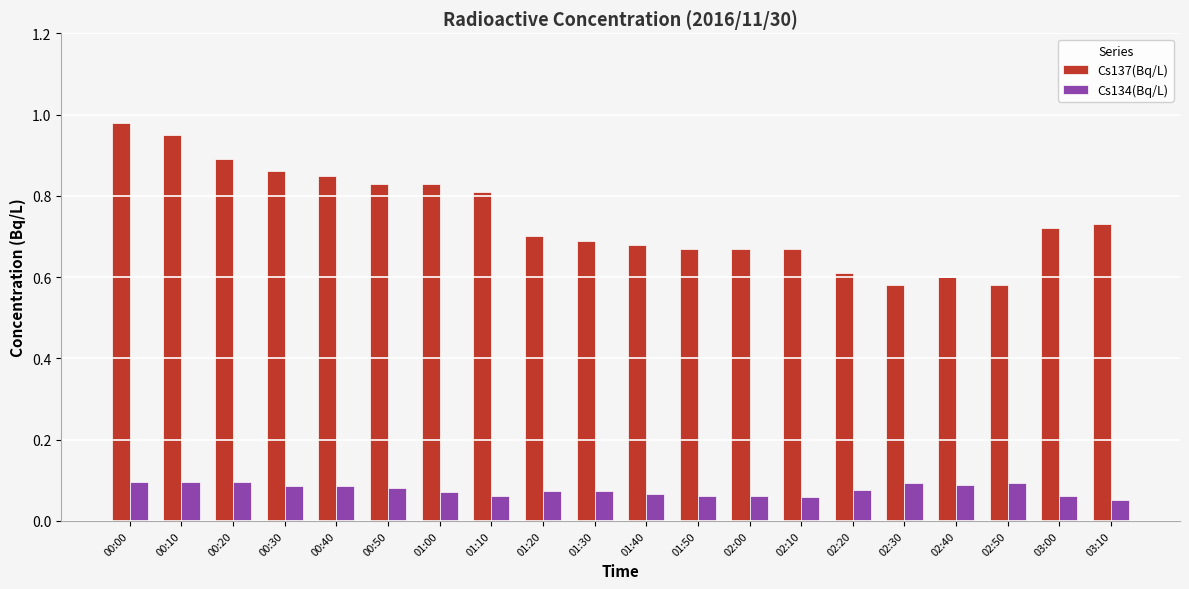

At which label does Cs137(Bq/L) reach its peak?

00:00